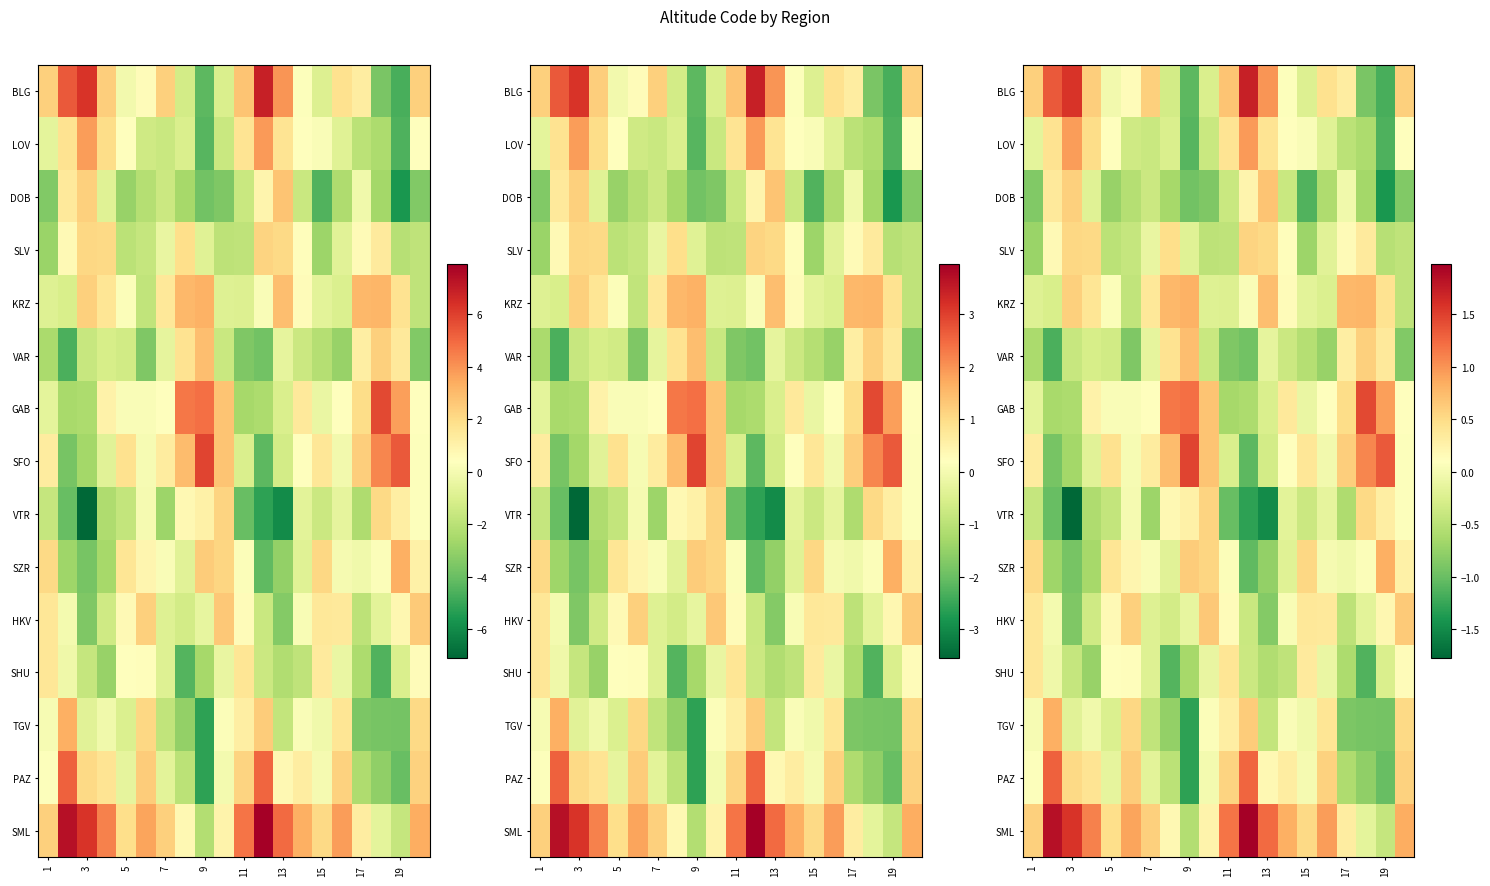

Count the number of data series in this chart.

15